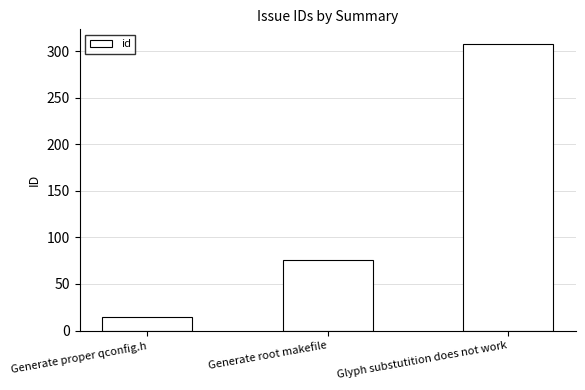

Rank the categories by value from highest to lowest.

Glyph substutition does not work, Generate root makefile, Generate proper qconfig.h